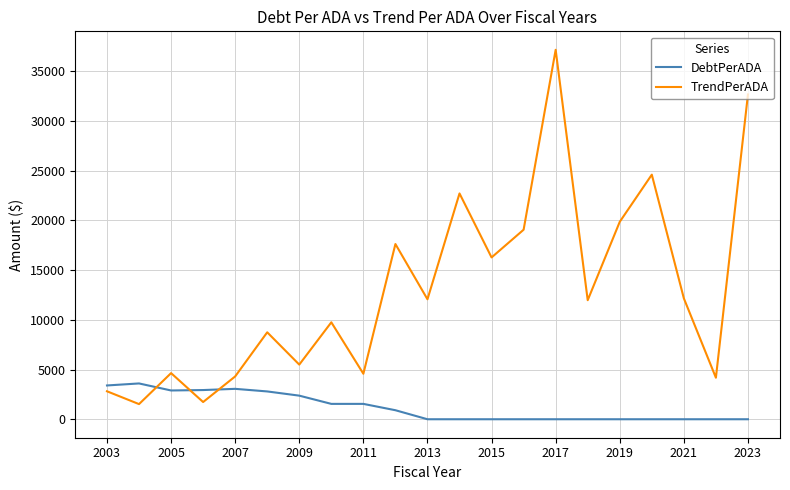

Which series has the largest total across all categories?

TrendPerADA